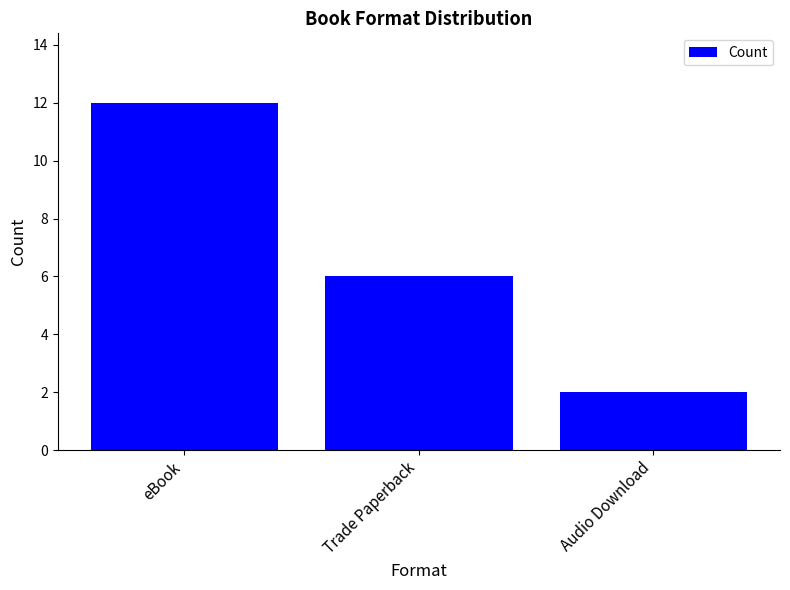

Rank the categories by value from lowest to highest.

Audio Download, Trade Paperback, eBook